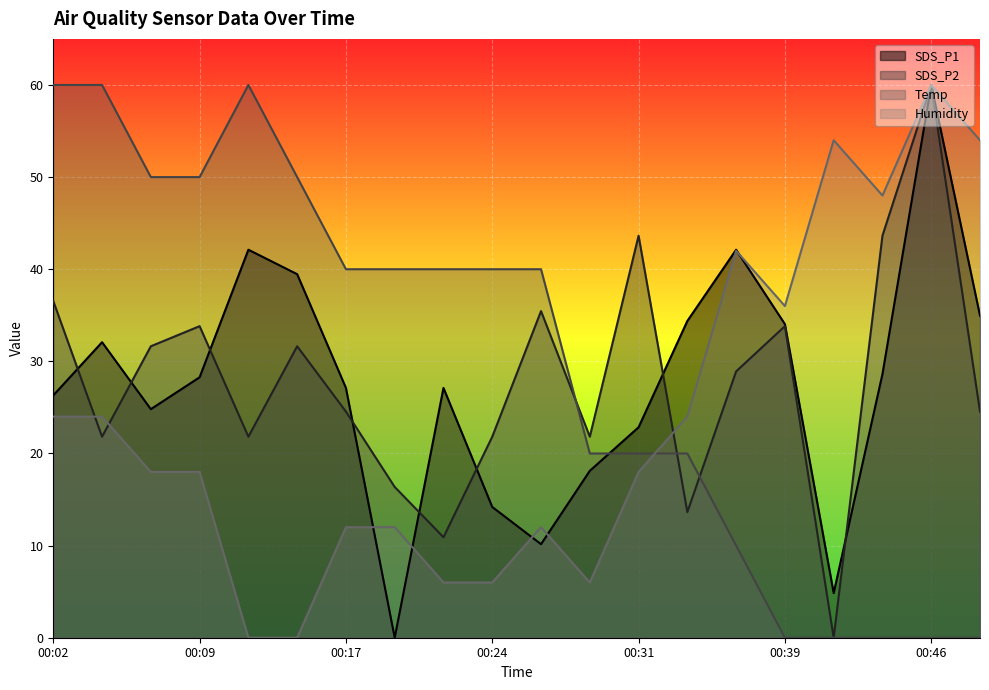

Which has a higher value, 00:07 or 00:04?

00:04